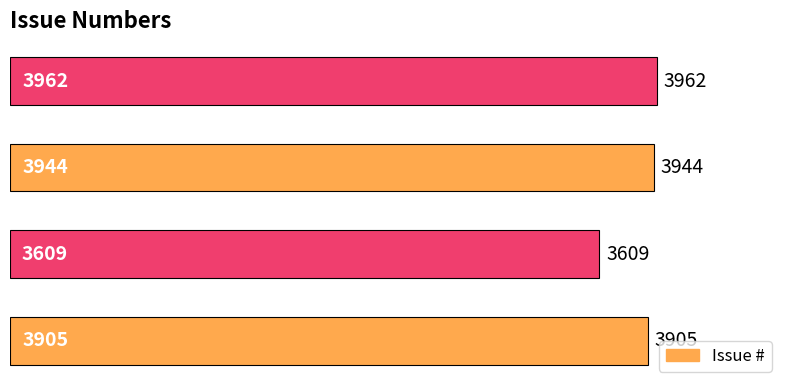

Count the number of categories in the chart.

4